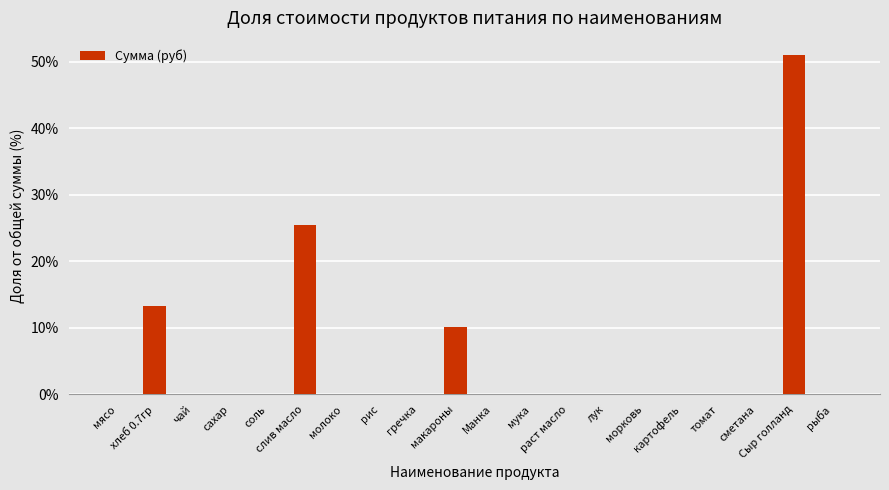

What is the change in value from хлеб 0.7гр to рыба?

-13.3